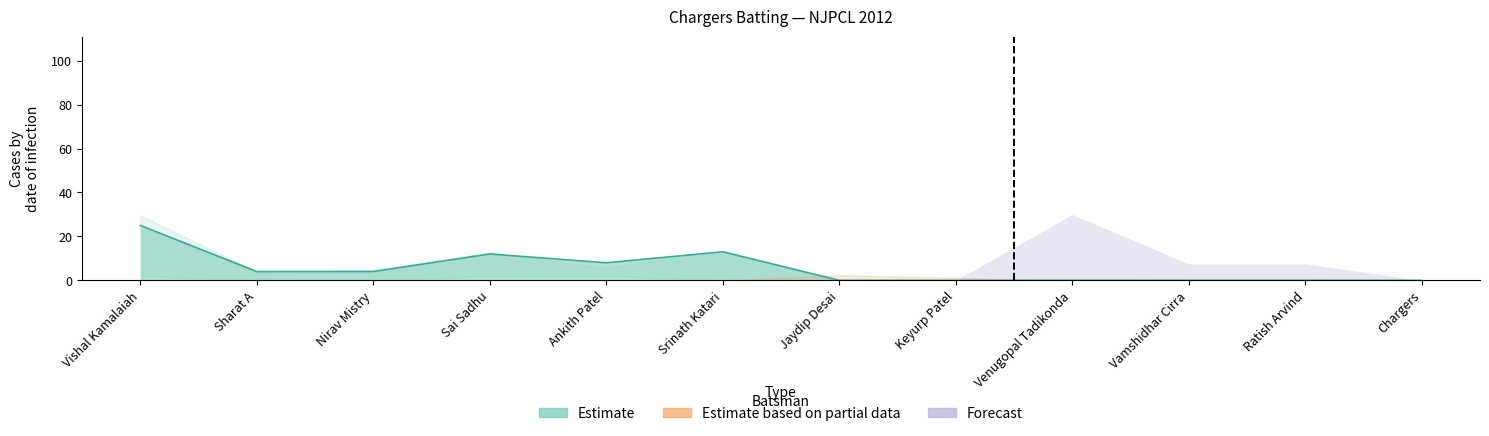

Count the number of categories in the chart.

12